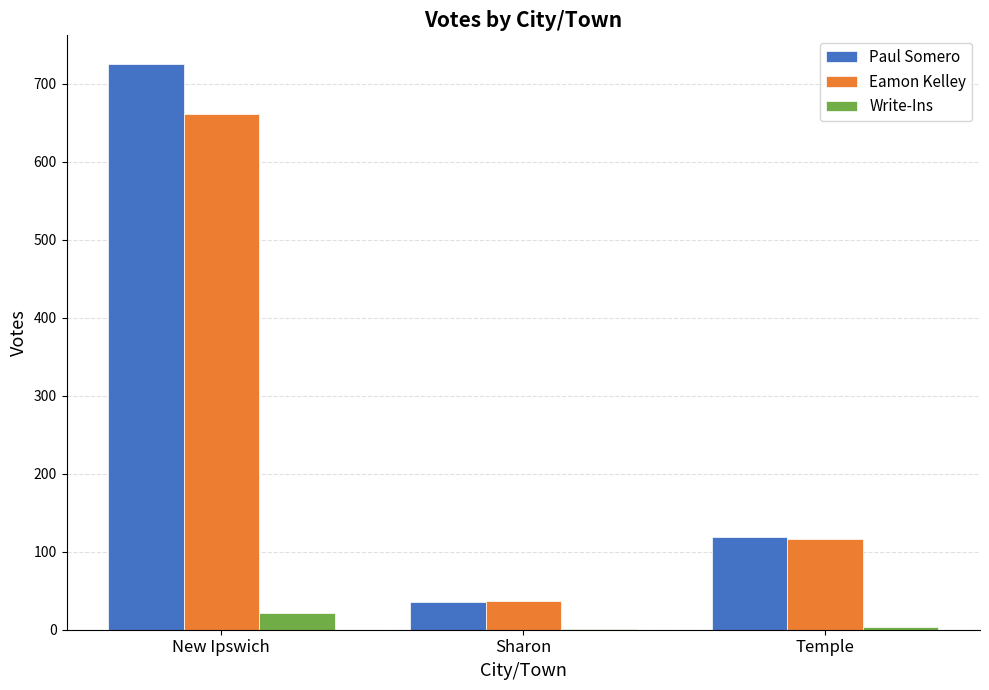

Which series changed the most between New Ipswich and Temple?

Paul Somero